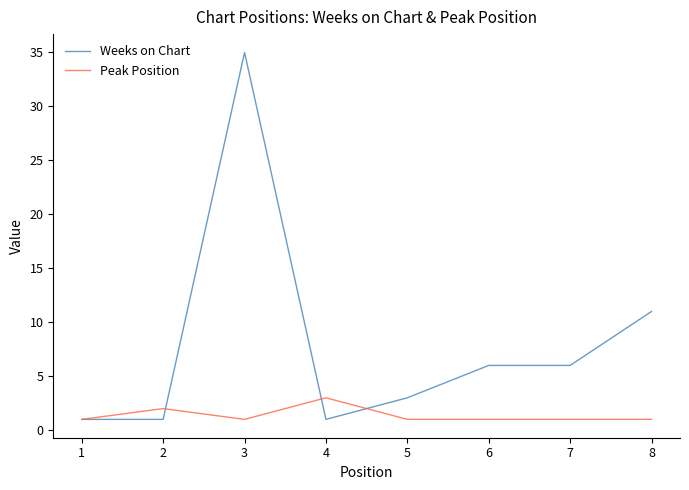

What are all the series names shown in the legend?

Weeks on Chart, Peak Position